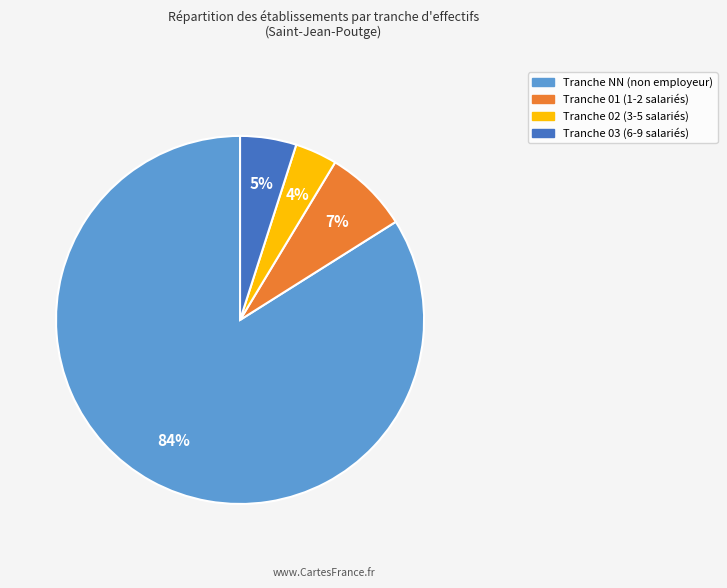

To the nearest percent, what is the difference between the largest and smallest slice percentages?

80%